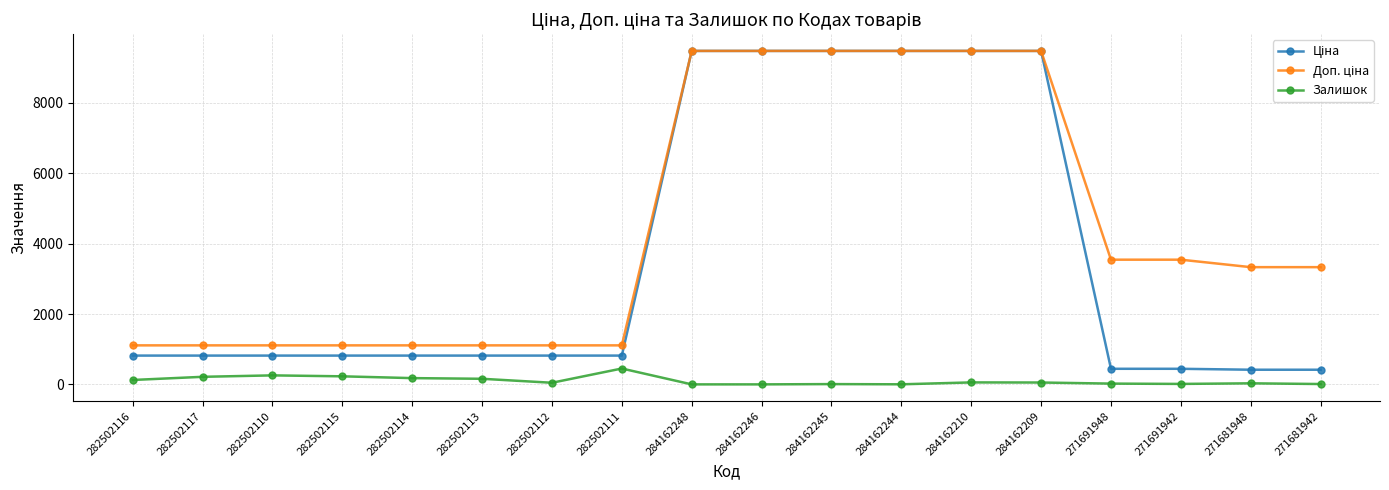

At how many categories does at least one series exceed 4036?

6